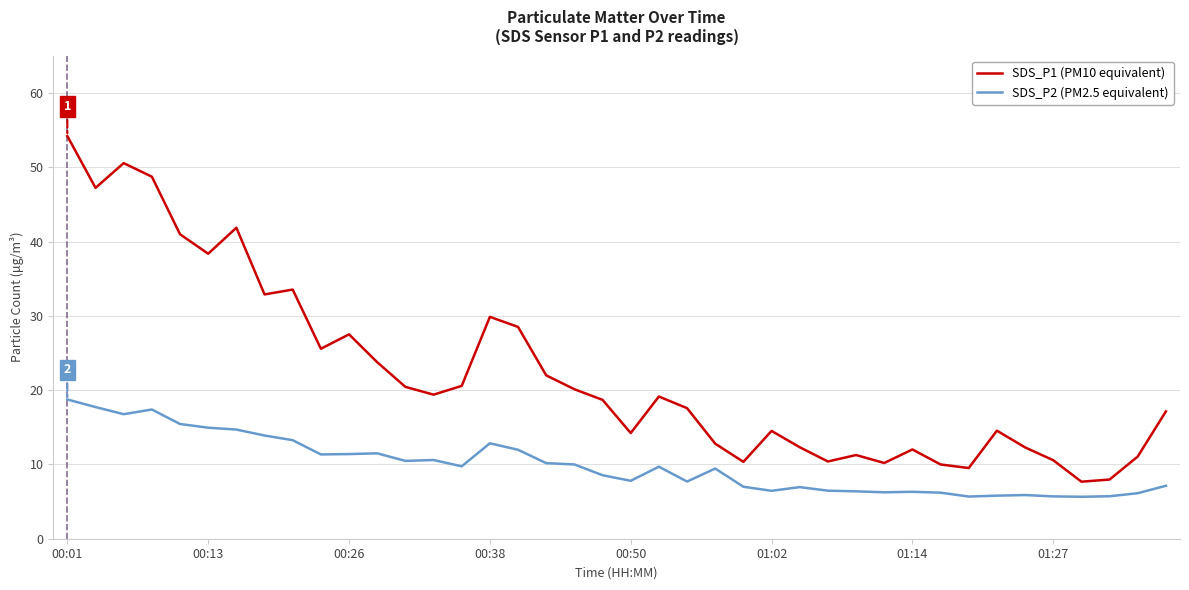

What is the minimum value for SDS_P2 (PM2.5 equivalent)?

5.7